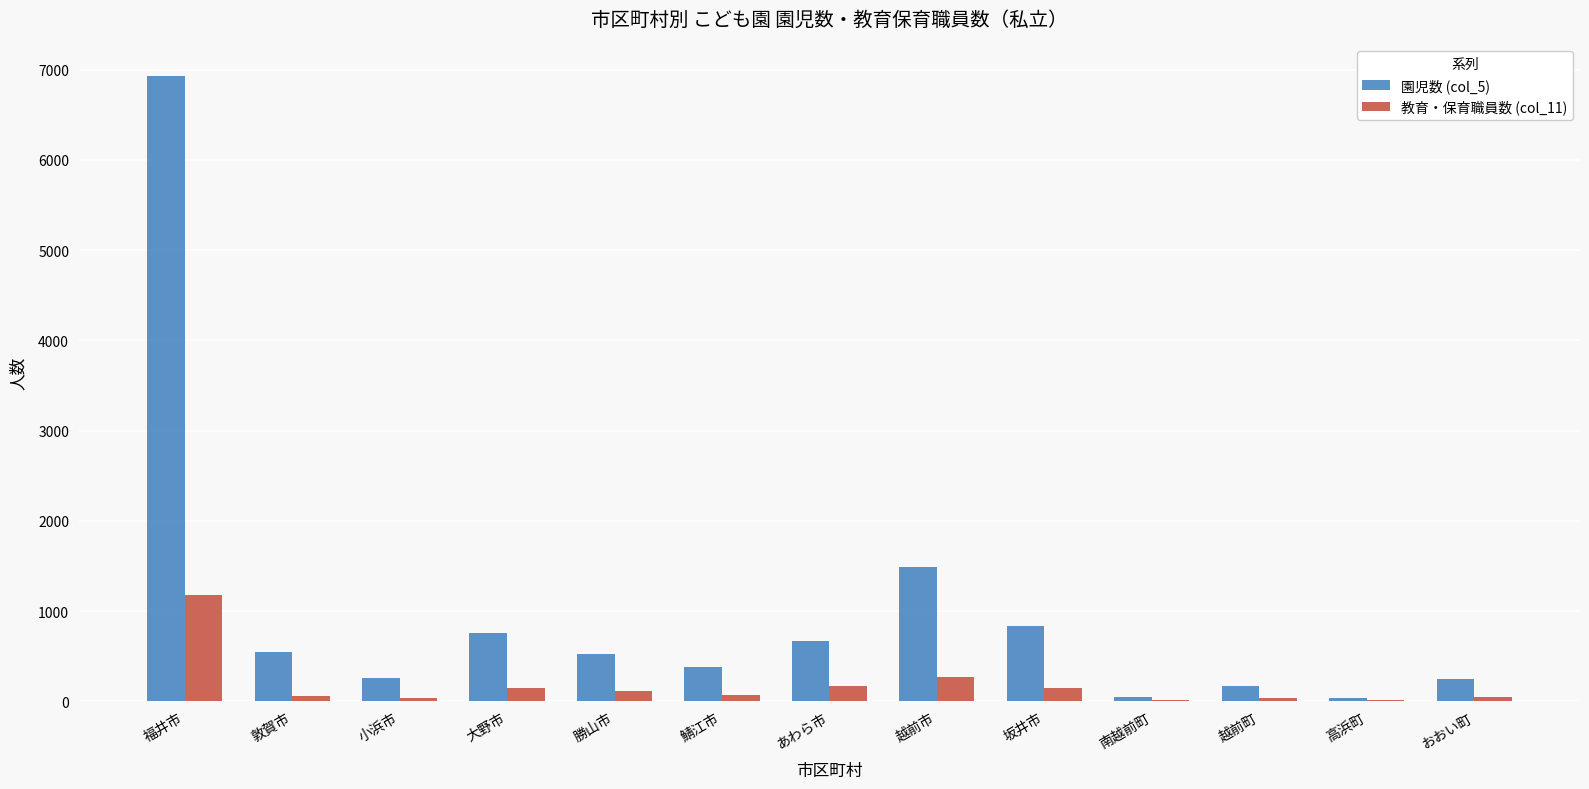

At which category is the sum across all series the highest?

福井市